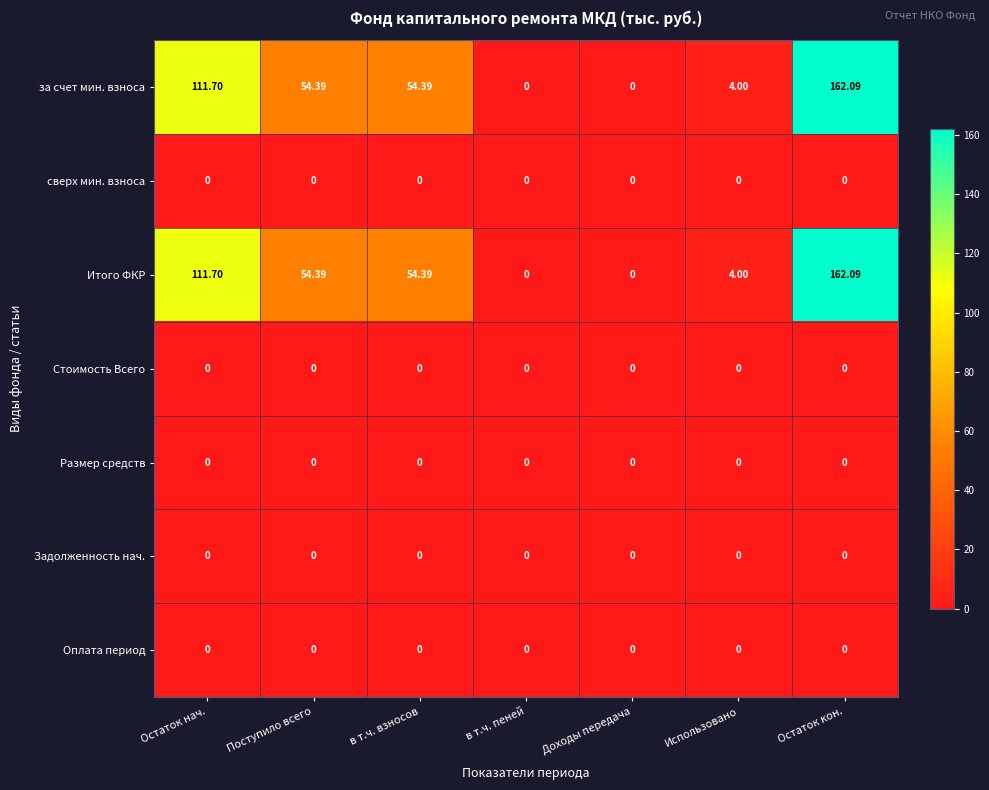

At which category is the sum across all series the highest?

Остаток кон.